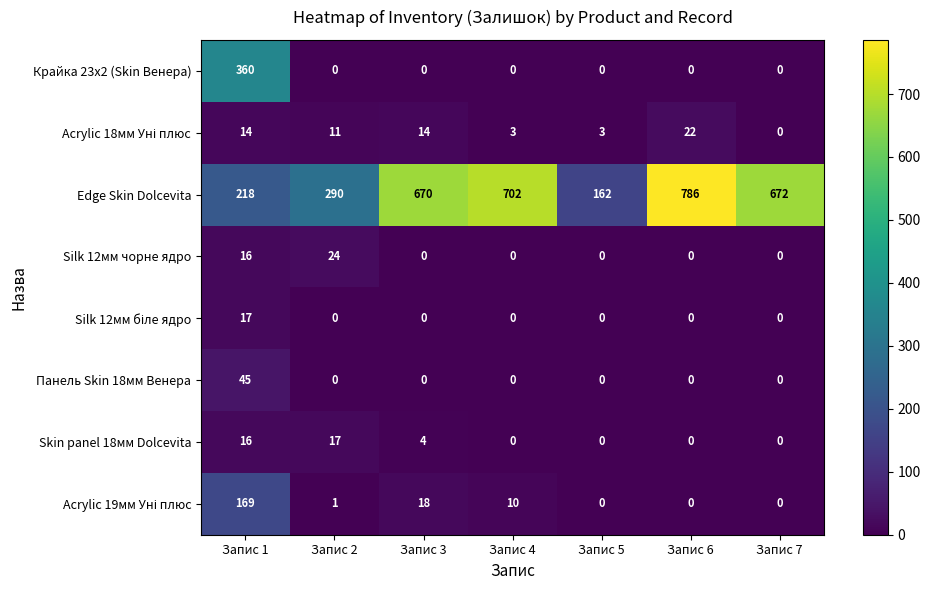

Which category has the highest value in the Silk 12мм чорне ядро series?

Запис 2